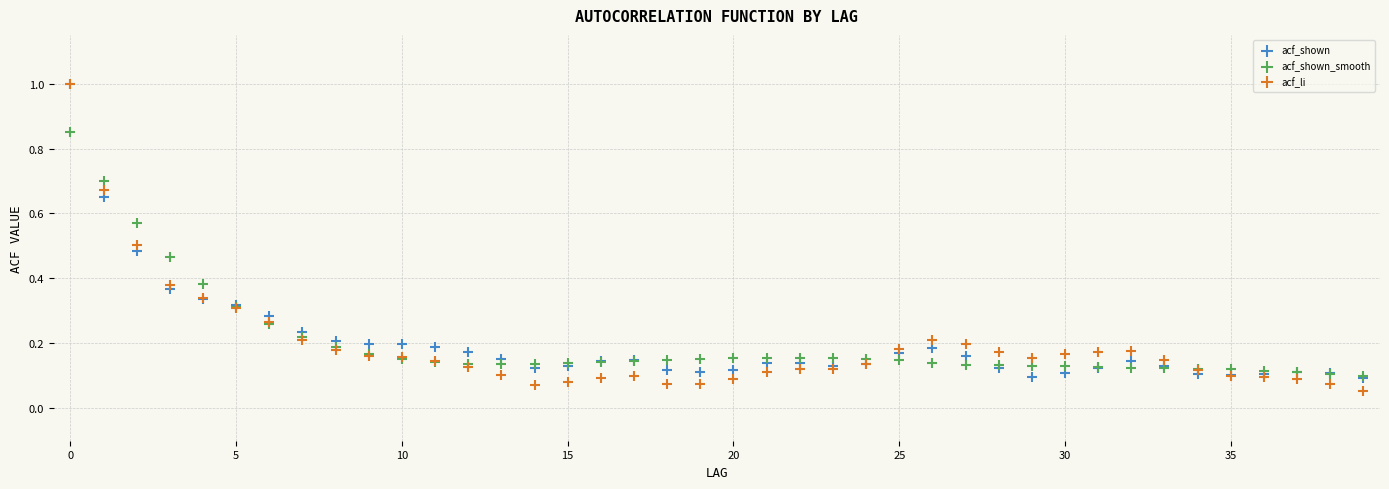

What are all the series names shown in the legend?

acf_shown, acf_shown_smooth, acf_li